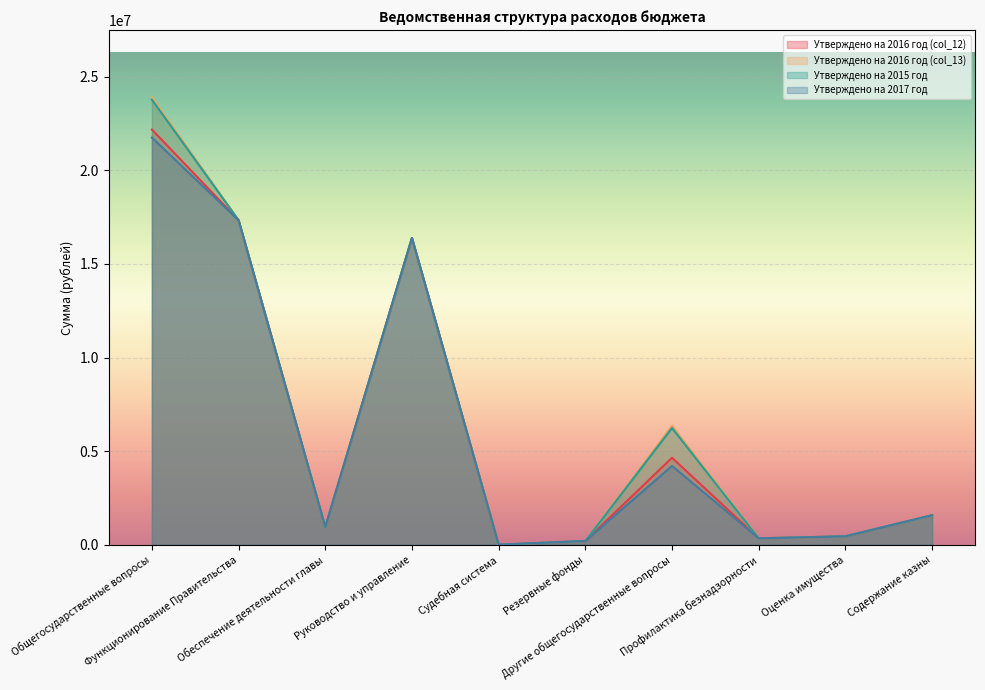

Which series has the widest spread of values?

Утверждено на 2016 год (col_13)